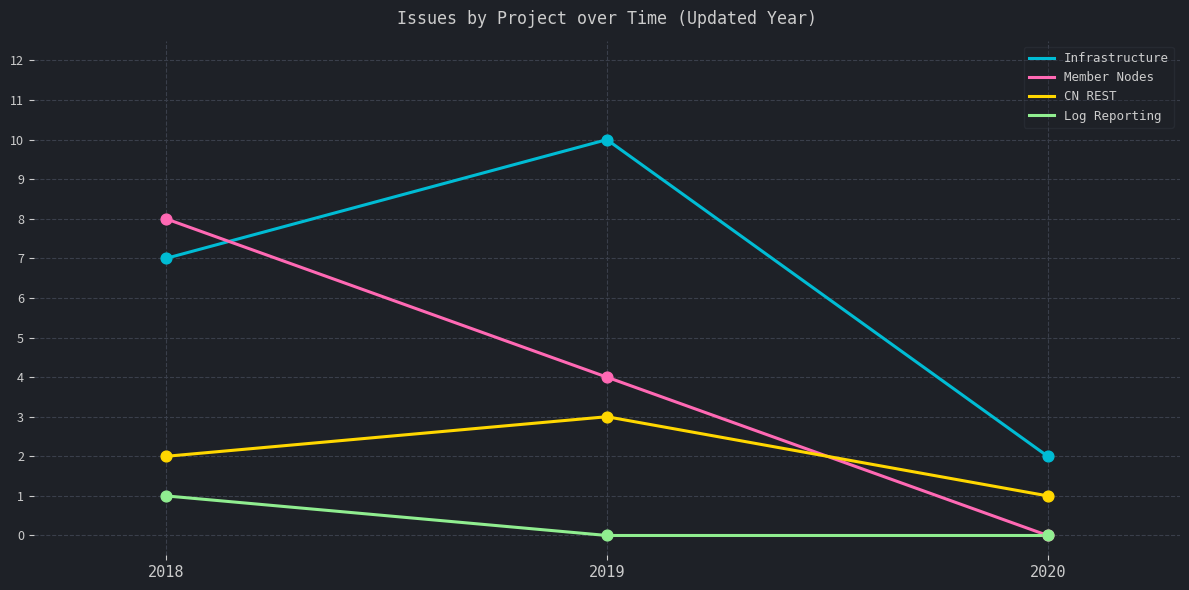

What is the total value across all series at 2020?

3